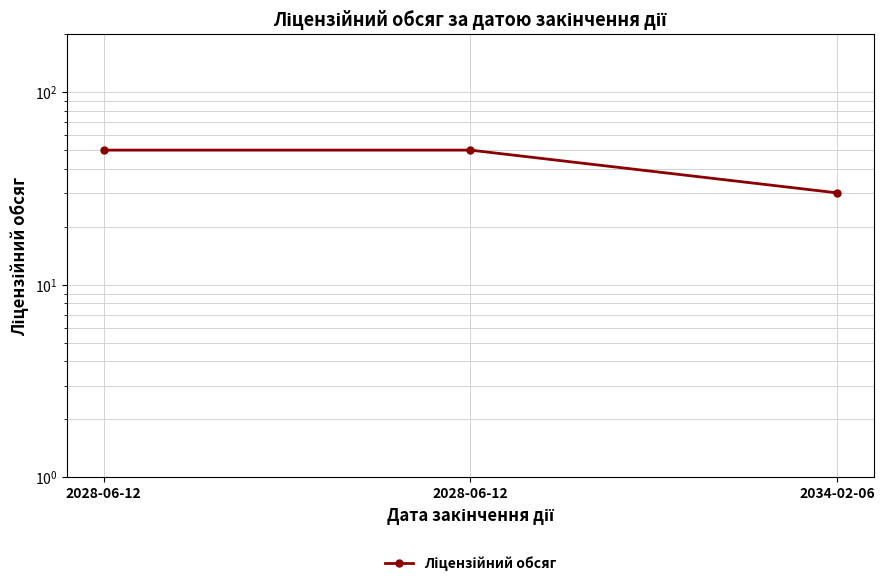

Approximately how many times larger is the value at 2028-06-12 compared to 2034-02-06?

1.7